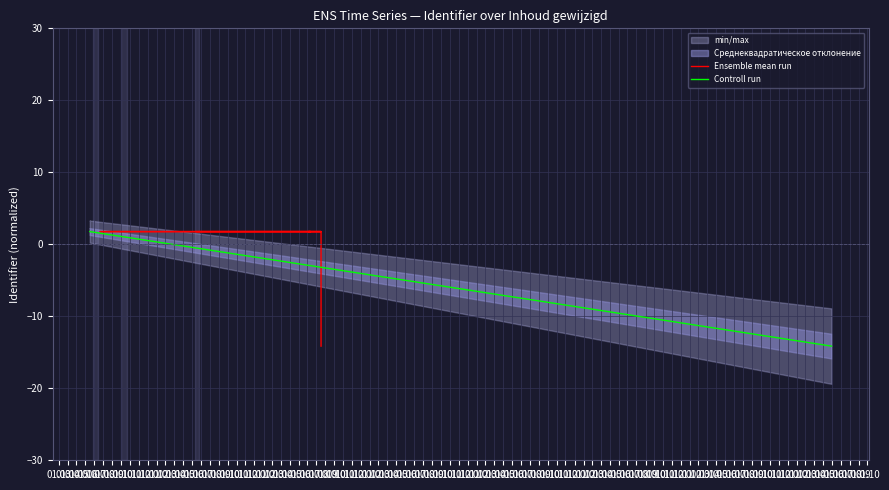

Rank the series by their maximum value, from highest to lowest.

Ensemble mean run, Controll run